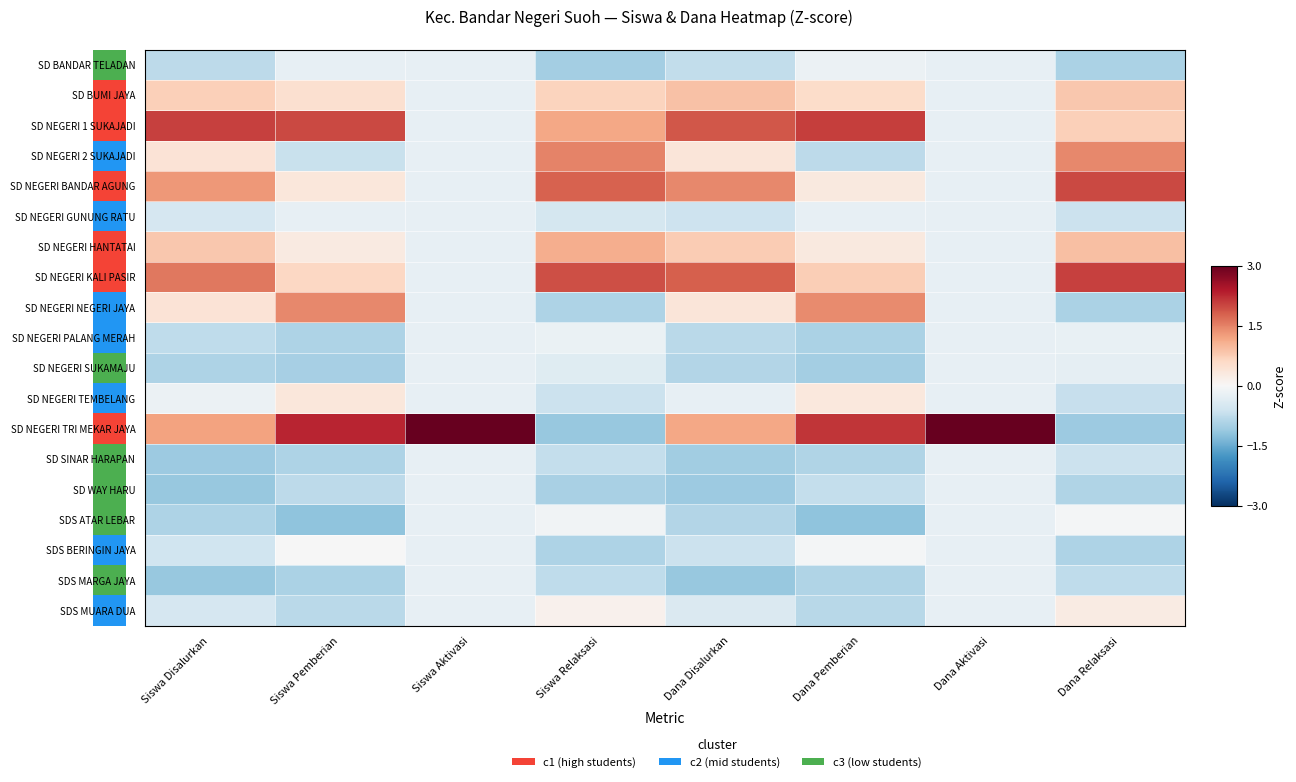

What is the maximum value shown in the chart?

4.2